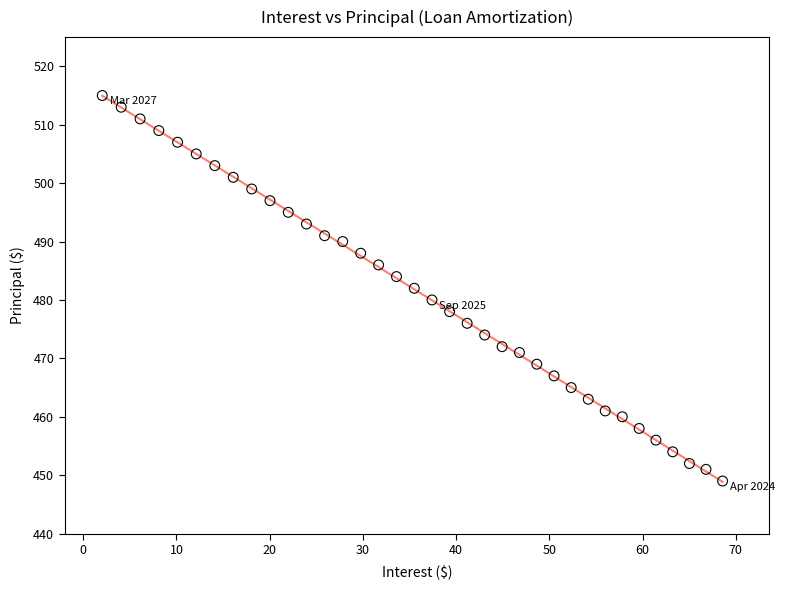

What is the range of Y values (max minus min)?

66